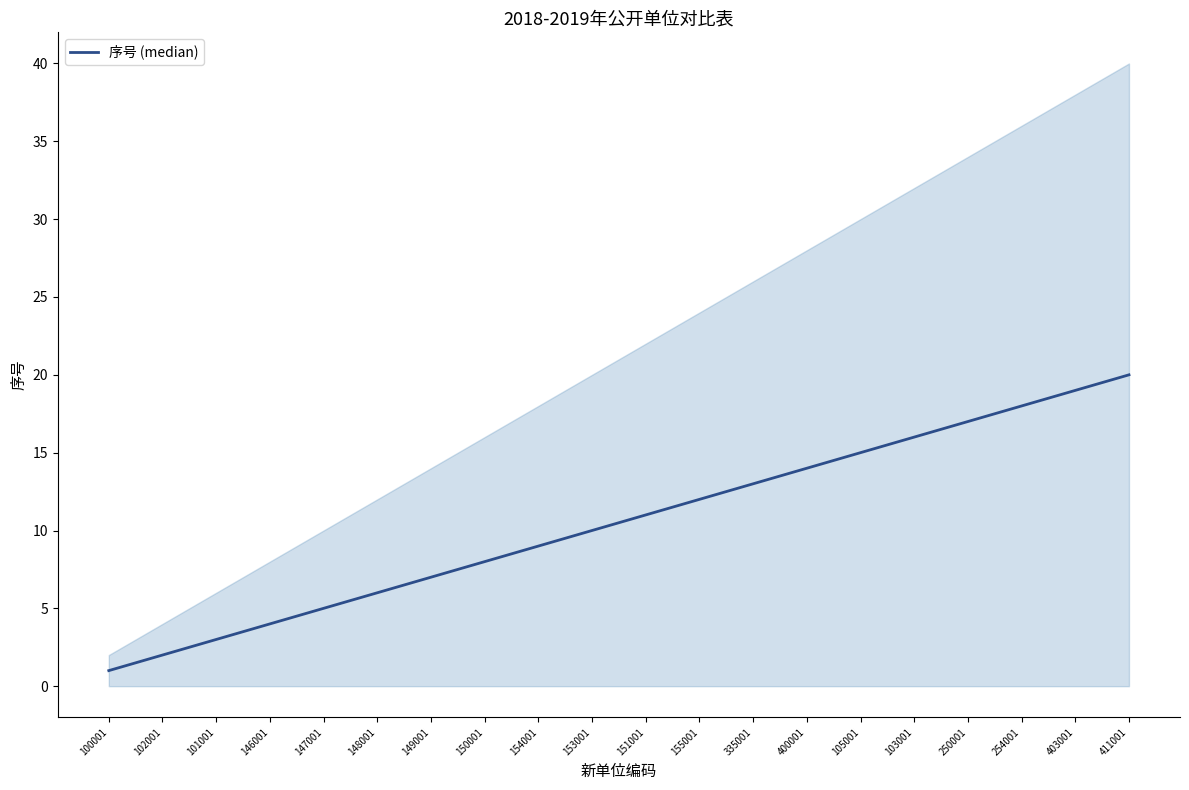

Rank the categories by value from highest to lowest.

411001, 403001, 254001, 250001, 103001, 105001, 400001, 335001, 155001, 151001, 153001, 154001, 150001, 149001, 148001, 147001, 146001, 101001, 102001, 100001